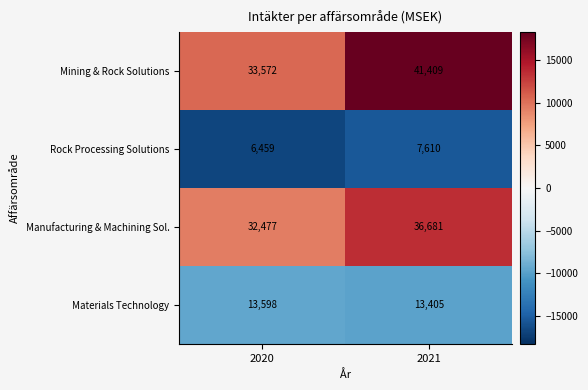

The value of Materials Technology at 2020 is 5966. True or false?

False